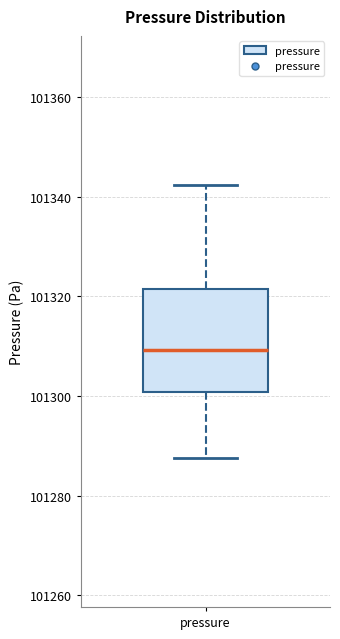

Where is the lower edge of the box for pressure on the y-axis? The values are not printed on the chart, so give them approximately, as read against the axis.

101300